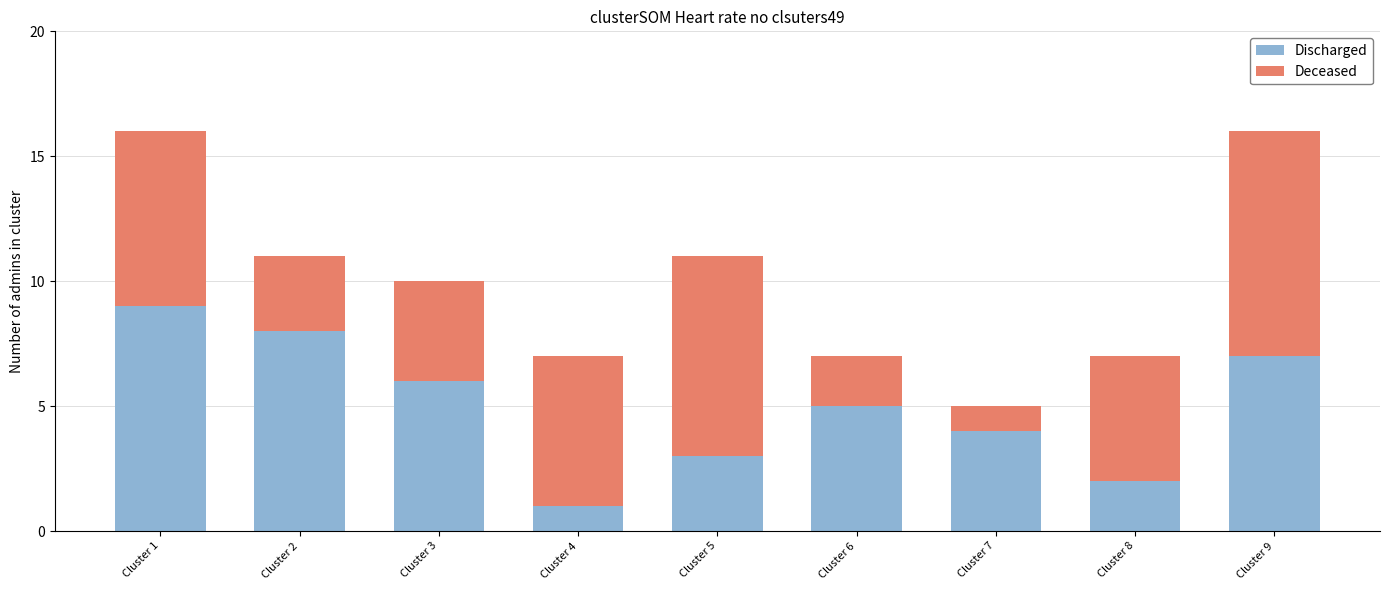

What is the difference between the second highest and second lowest values in the Discharged series?

6